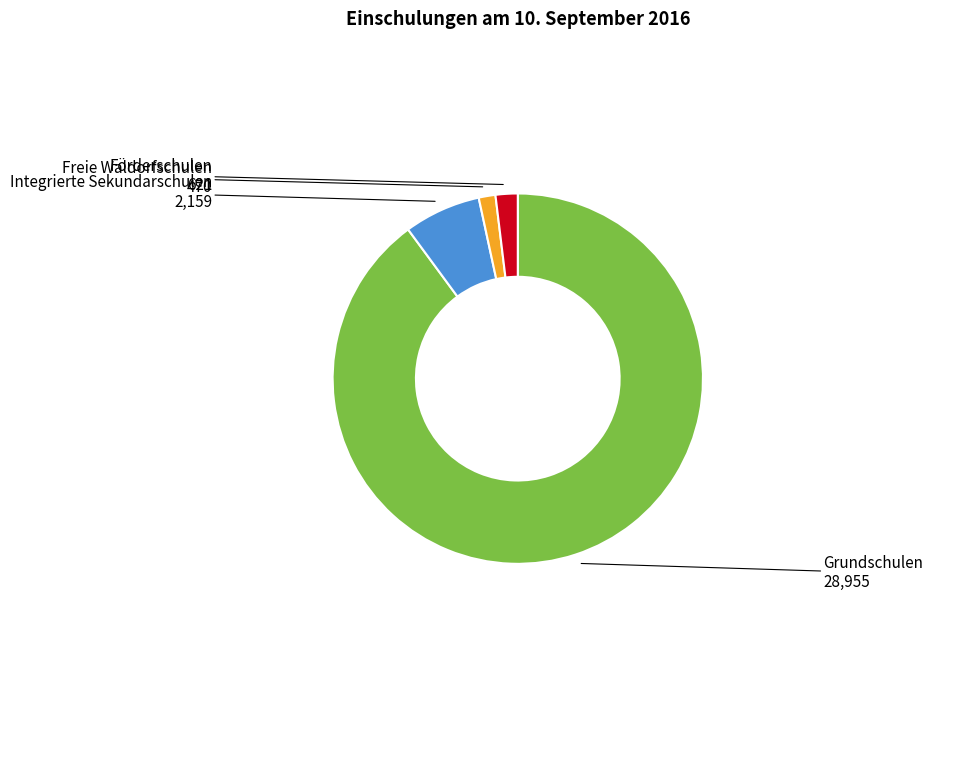

Between Integrierte Sekundarschulen and Grundschulen, which is larger?

Grundschulen